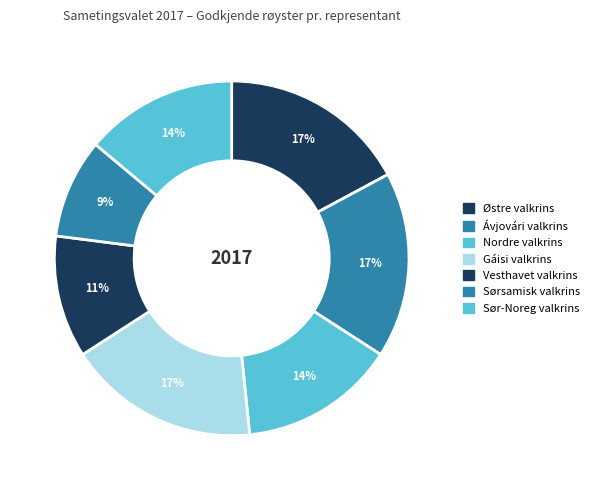

Count the number of slices in the pie.

7